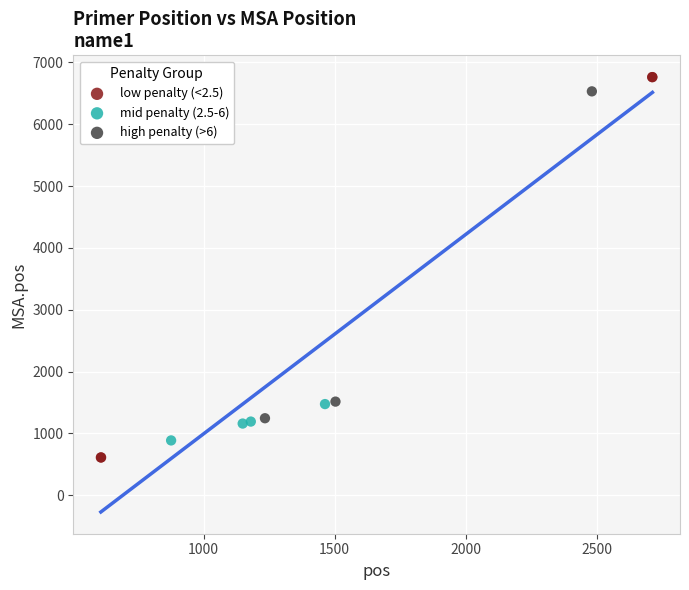

Which series has the widest spread of Y values?

low penalty (<2.5)